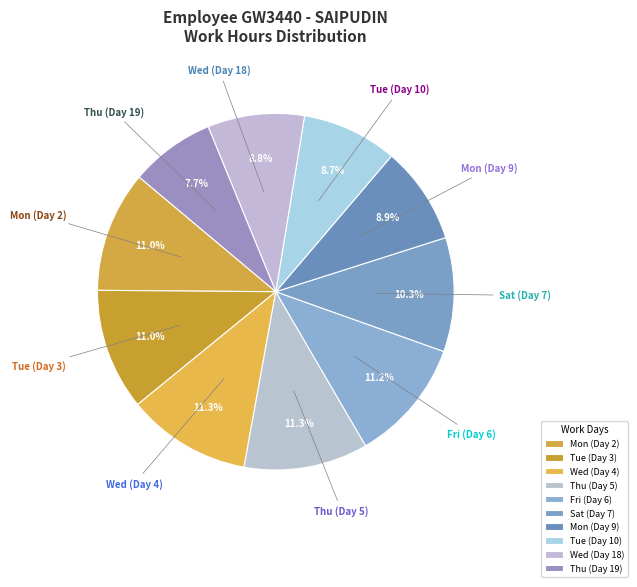

The Thu (Day 5) slice represents 11% of the pie. True or false?

True